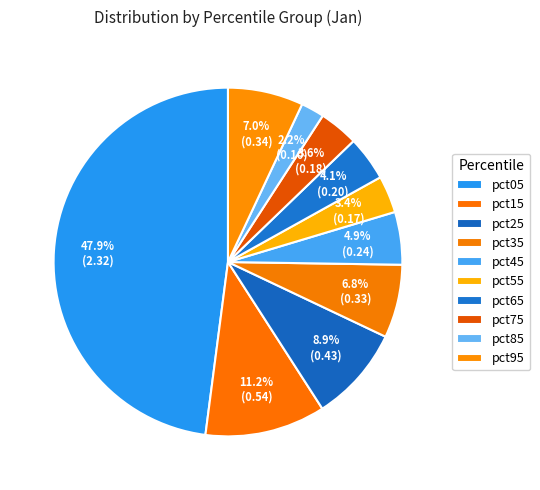

How many segments does this pie chart have?

10